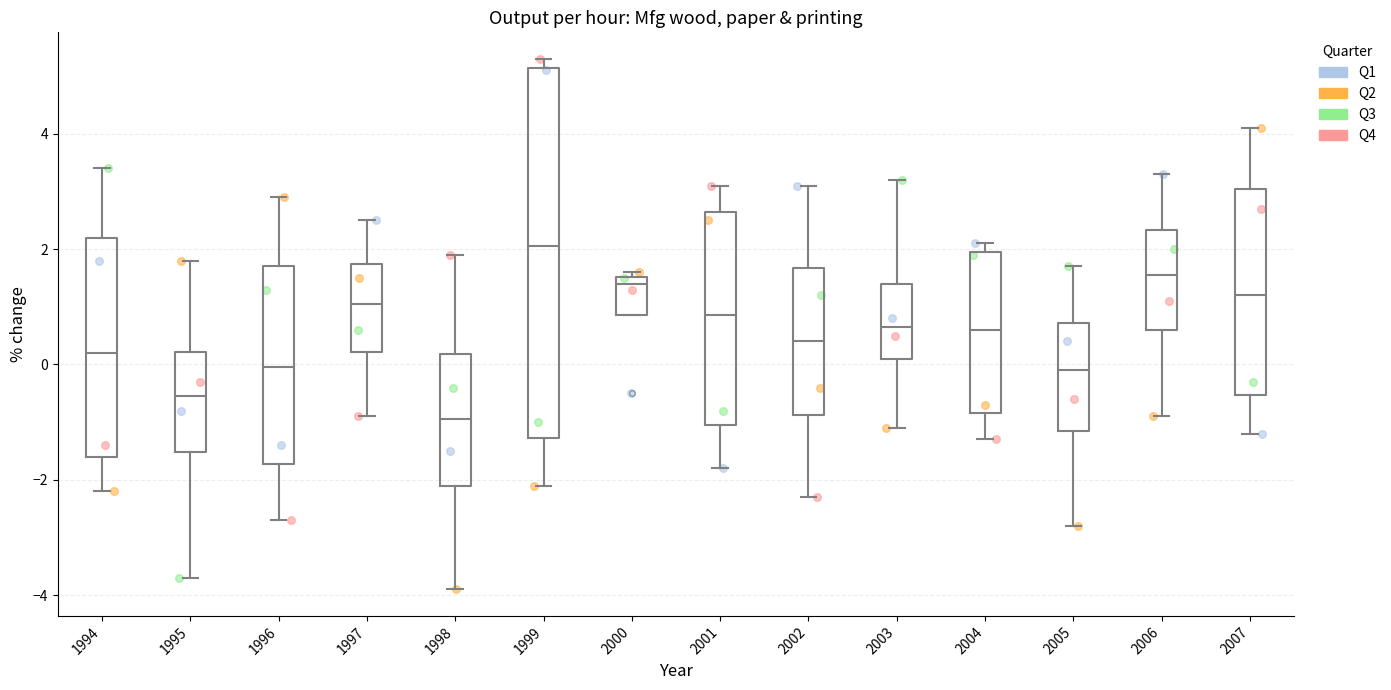

Reading left to right, transcribe this box plot: for each box, give where its median line is, the range the box spans, and where its two whiskers end, as read against the y-axis. The values are not printed on the chart, so give them approximately, as read against the axis.

1994: median 0.2, box -1.6 to 2.2, whiskers -2.2 to 3.4
1995: median -0.6, box -1.6 to 0.2, whiskers -3.6 to 1.8
1996: median 0.0, box -1.8 to 1.8, whiskers -2.6 to 3.0
1997: median 1.0, box 0.2 to 1.8, whiskers -0.8 to 2.6
1998: median -1.0, box -2.0 to 0.2, whiskers -3.8 to 2.0
1999: median 2.0, box -1.2 to 5.2, whiskers -2.0 to 5.4
2000: median 1.4, box 0.8 to 1.6, whiskers 0.8 to 1.6 (just above the box's upper edge)
2001: median 0.8, box -1.0 to 2.6, whiskers -1.8 to 3.2
2002: median 0.4, box -0.8 to 1.6, whiskers -2.2 to 3.2
2003: median 0.6, box 0.2 to 1.4, whiskers -1.0 to 3.2
2004: median 0.6, box -0.8 to 2.0, whiskers -1.2 to 2.2
2005: median 0.0, box -1.2 to 0.8, whiskers -2.8 to 1.8
2006: median 1.6, box 0.6 to 2.4, whiskers -0.8 to 3.4
2007: median 1.2, box -0.6 to 3.0, whiskers -1.2 to 4.2